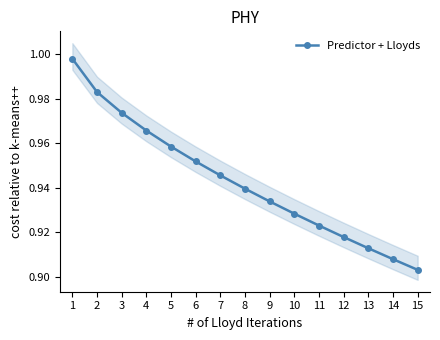

What is the average value?

0.9